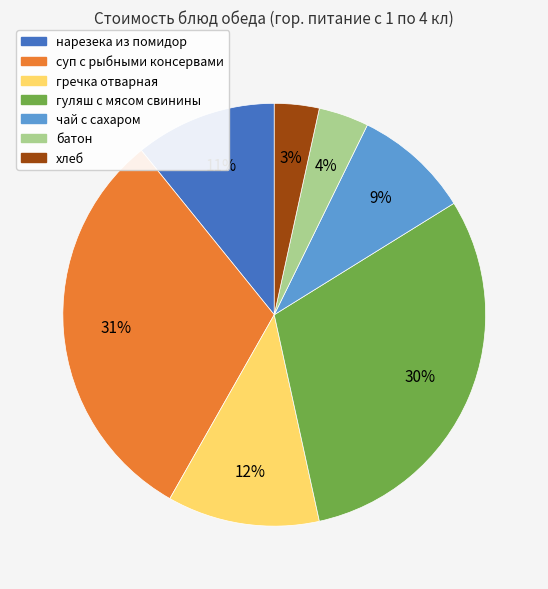

To the nearest percent, what is the average slice percentage?

14%